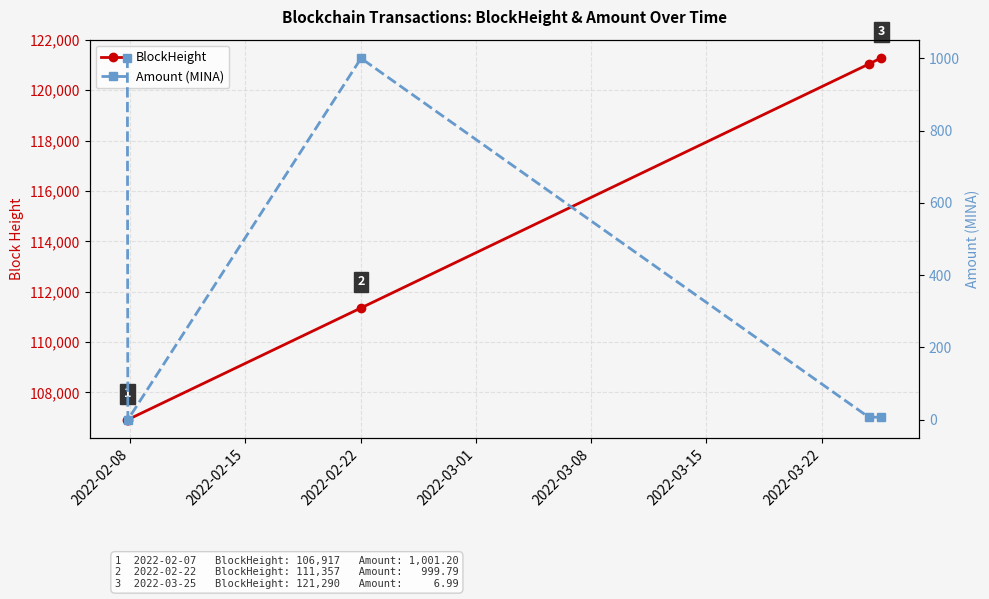

At 2022-02-22, list the series in order from smallest to largest.

Amount (MINA), BlockHeight